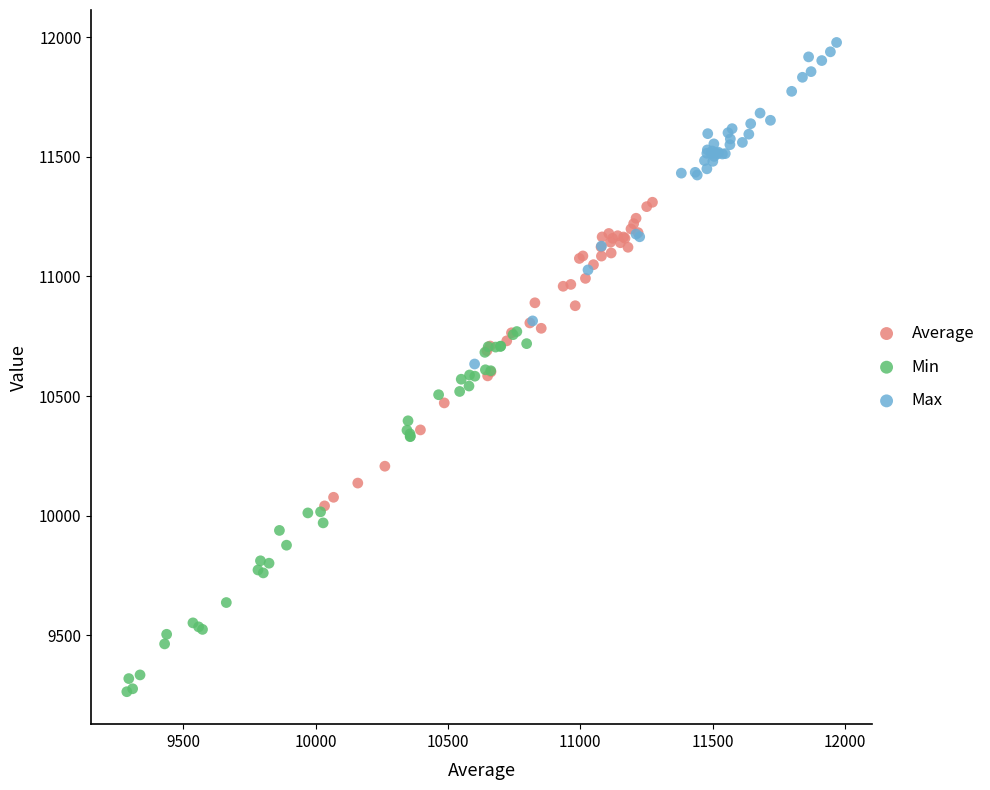

Which series contains the lowest Y value?

Min